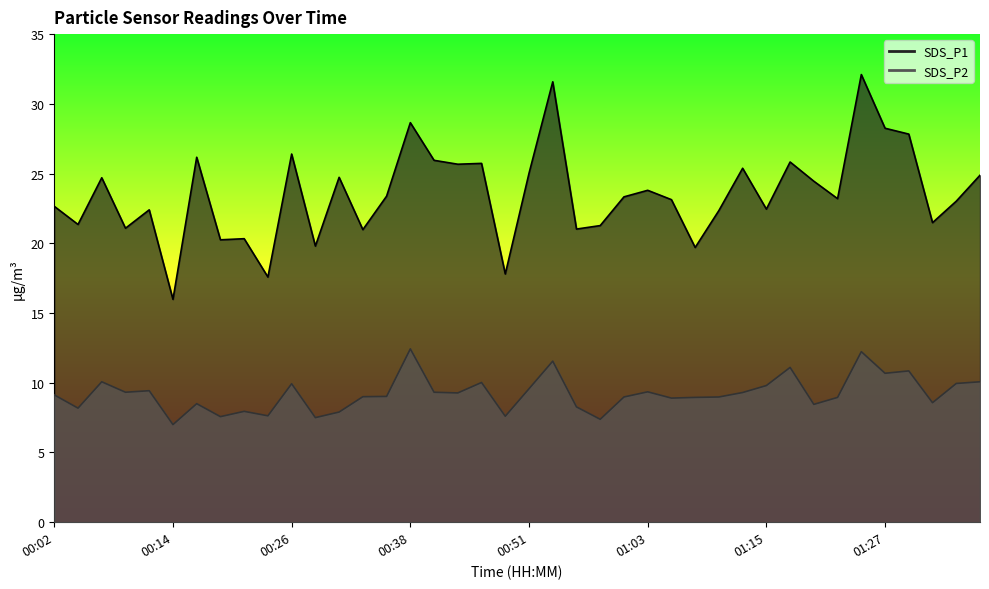

At which label is SDS_P1 closest to 24?

01:03